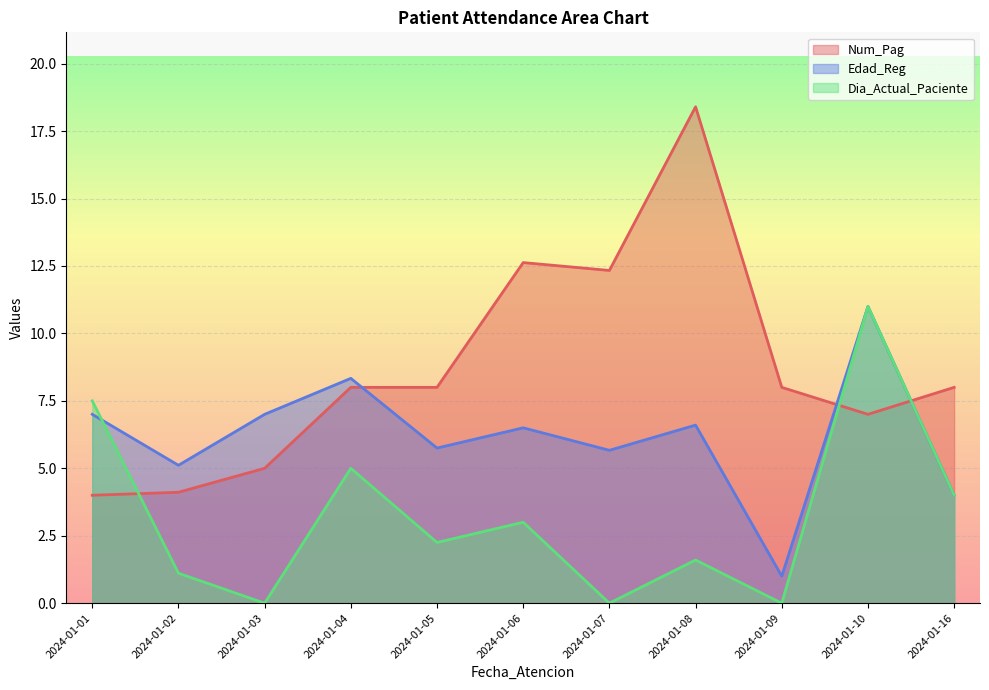

The Edad_Reg series shows 4 at 2024-01-16. True or false?

True